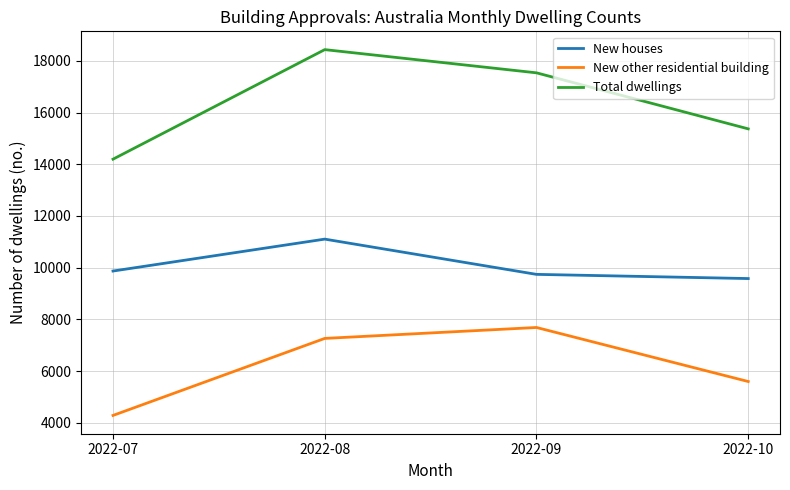

Which series has the widest spread of values?

Total dwellings